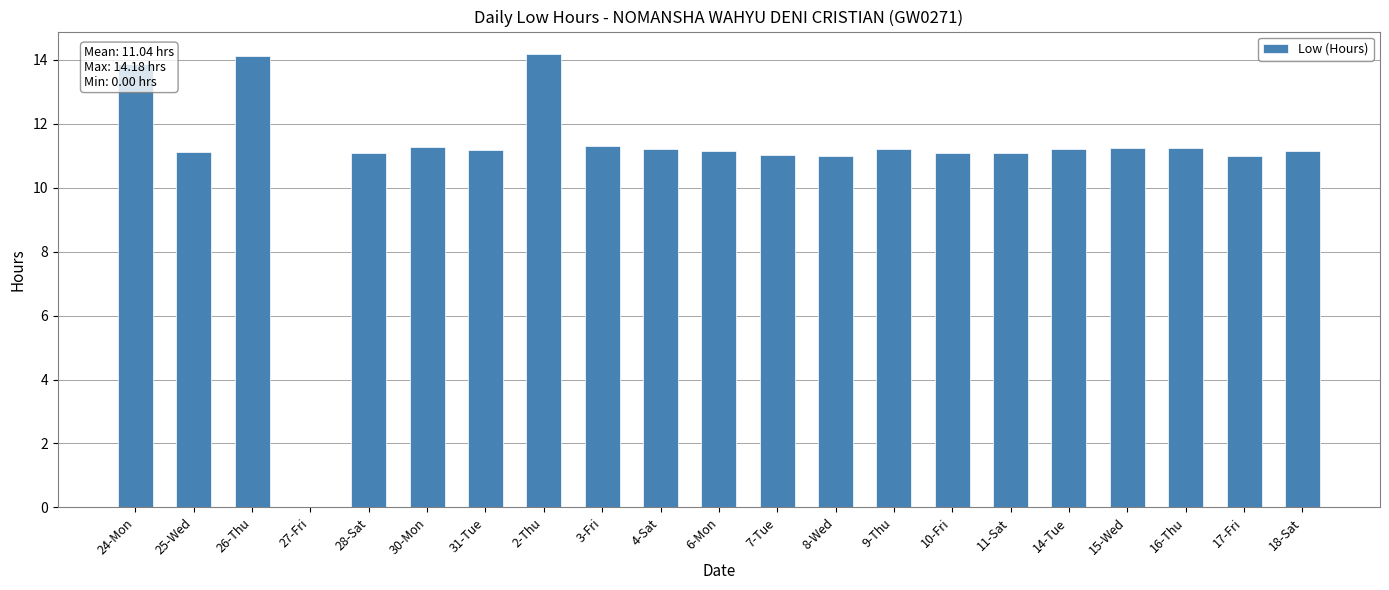

What is the maximum value shown in the chart?

14.2